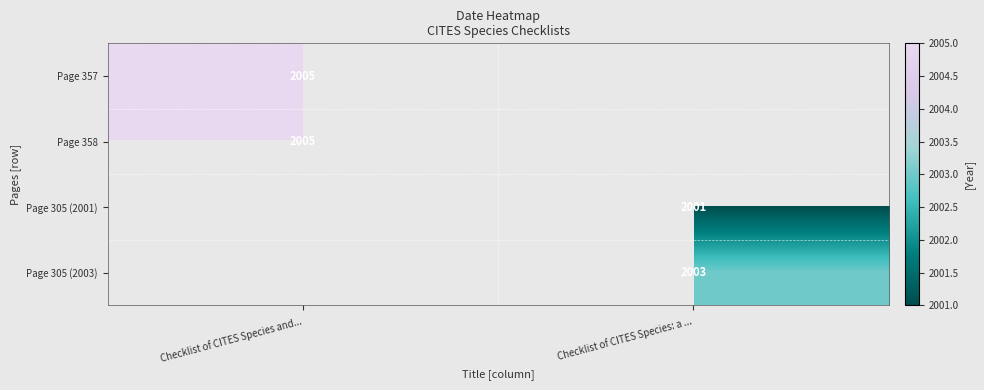

At which category does the chart reach its minimum across all series?

Checklist of CITES Species: a ...